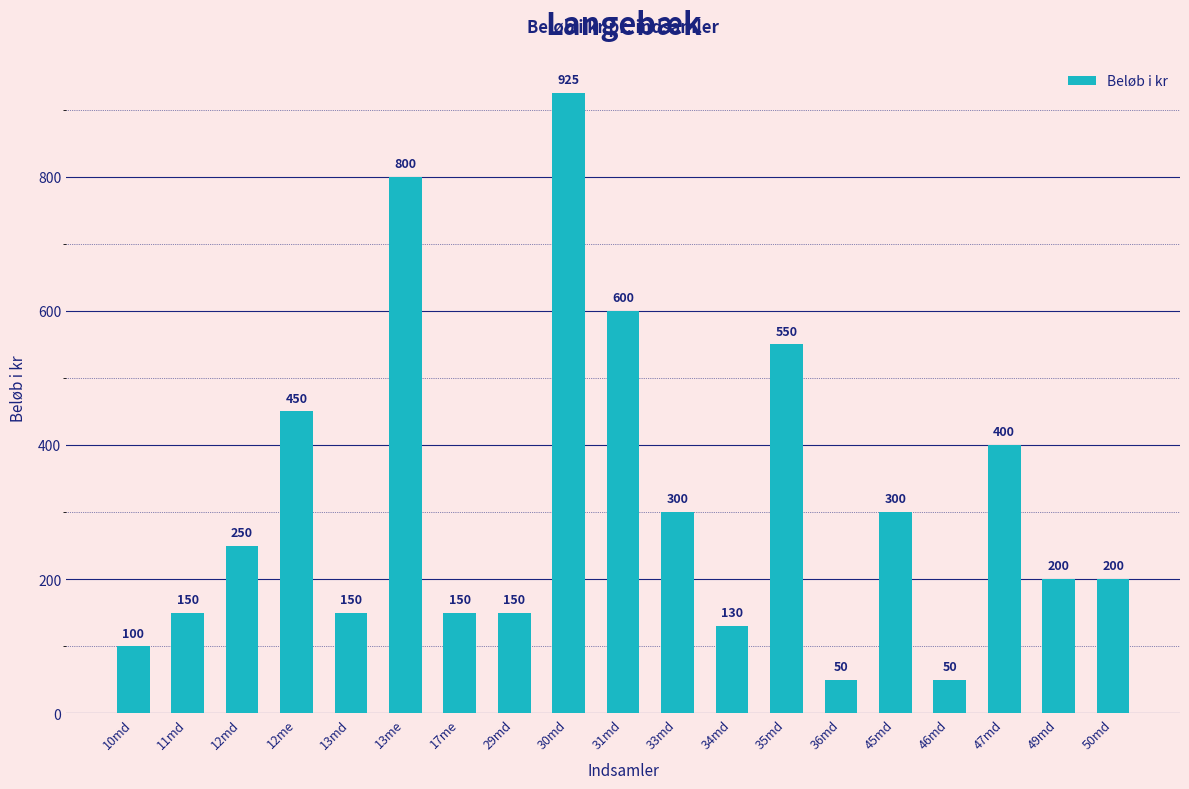

What is the value of the 4th bar from the left?

450